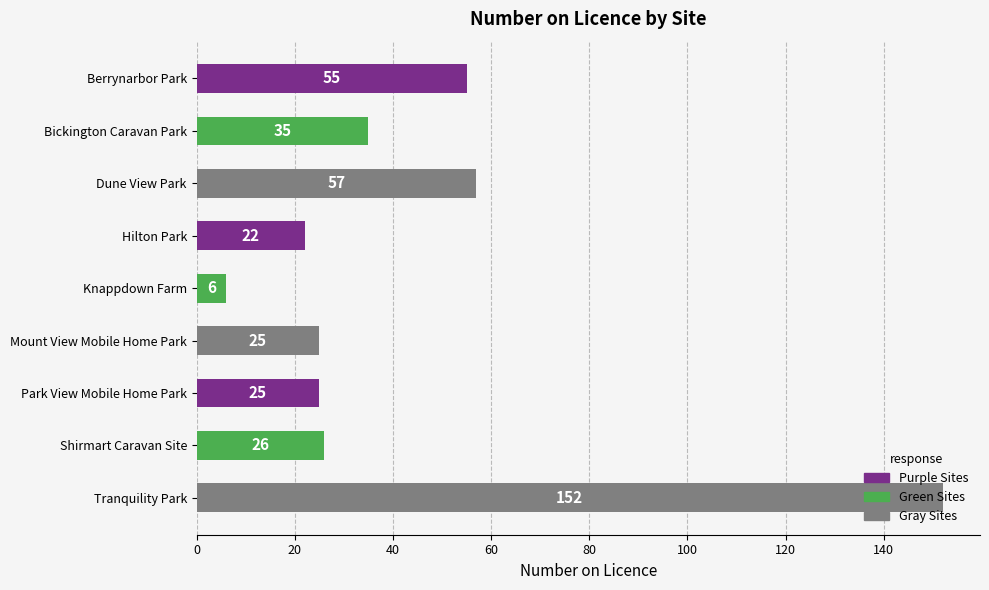

What is the sum of all values?

403